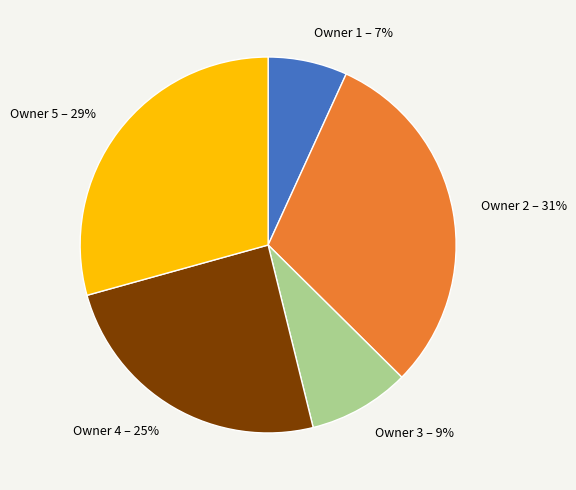

What is the smallest slice in the pie chart?

Owner 1 – 7%